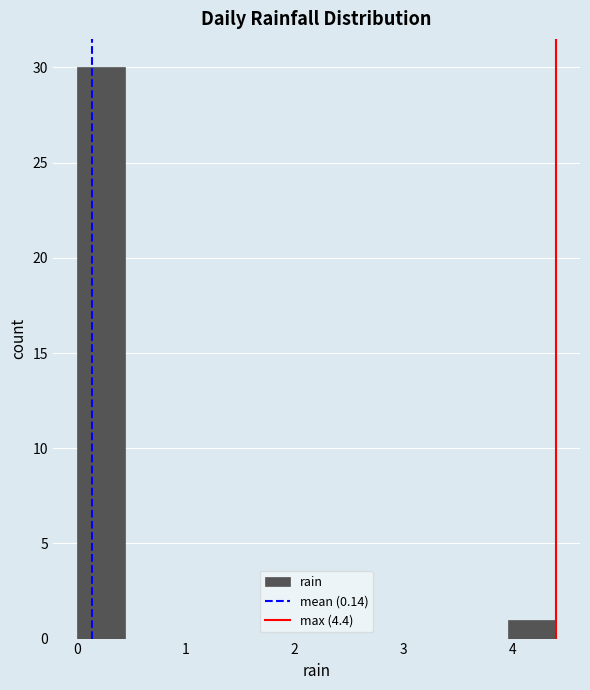

Over which range of the x-axis is the bar tallest?

0.00 to 0.44